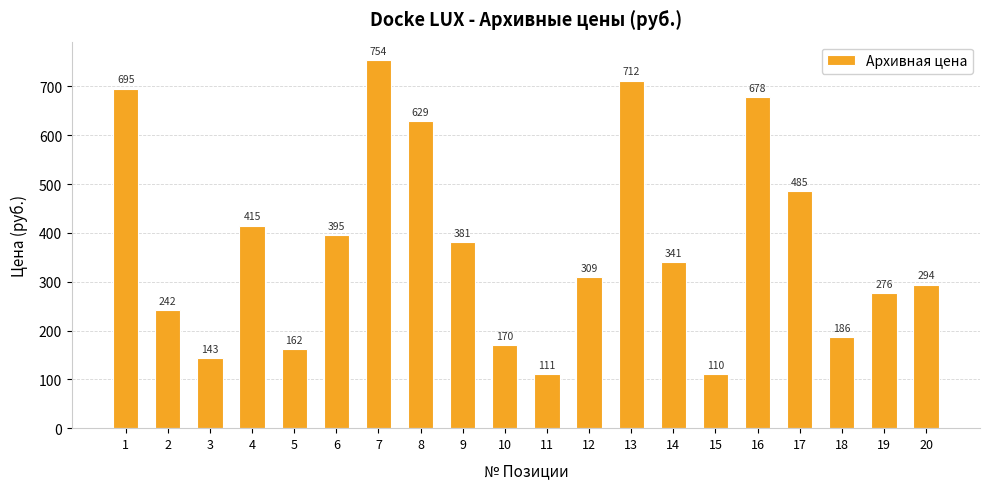

What is the difference between the maximum and minimum values?

644.0